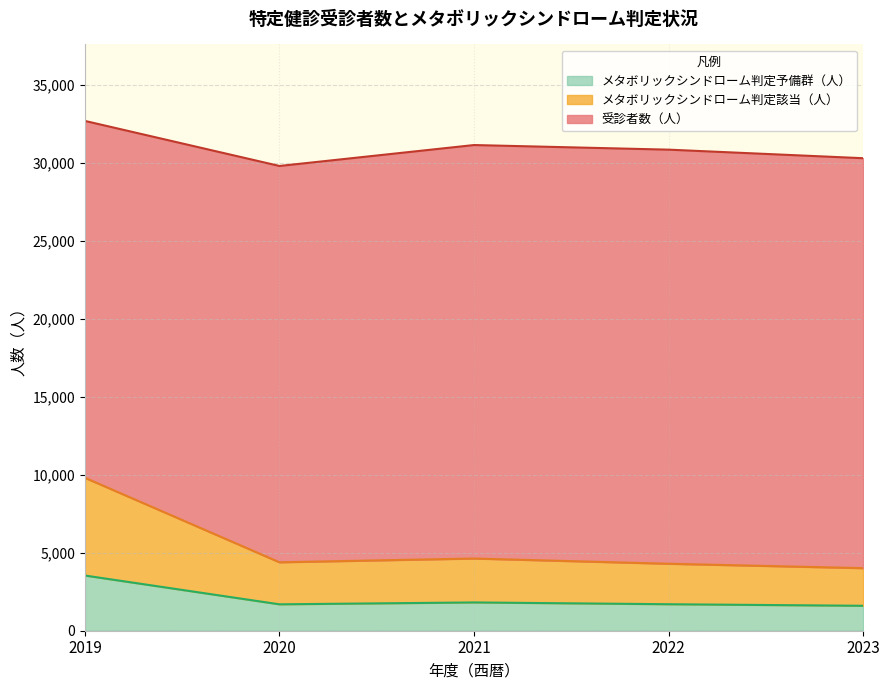

Does the chart display data point markers on the line(s)?

No